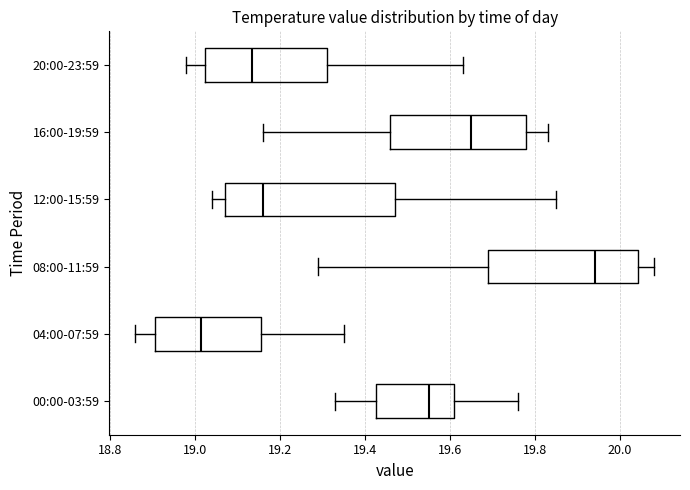

Where is the right edge of the box for 00:00-03:59 on the x-axis? The values are not printed on the chart, so give them approximately, as read against the axis.

19.62